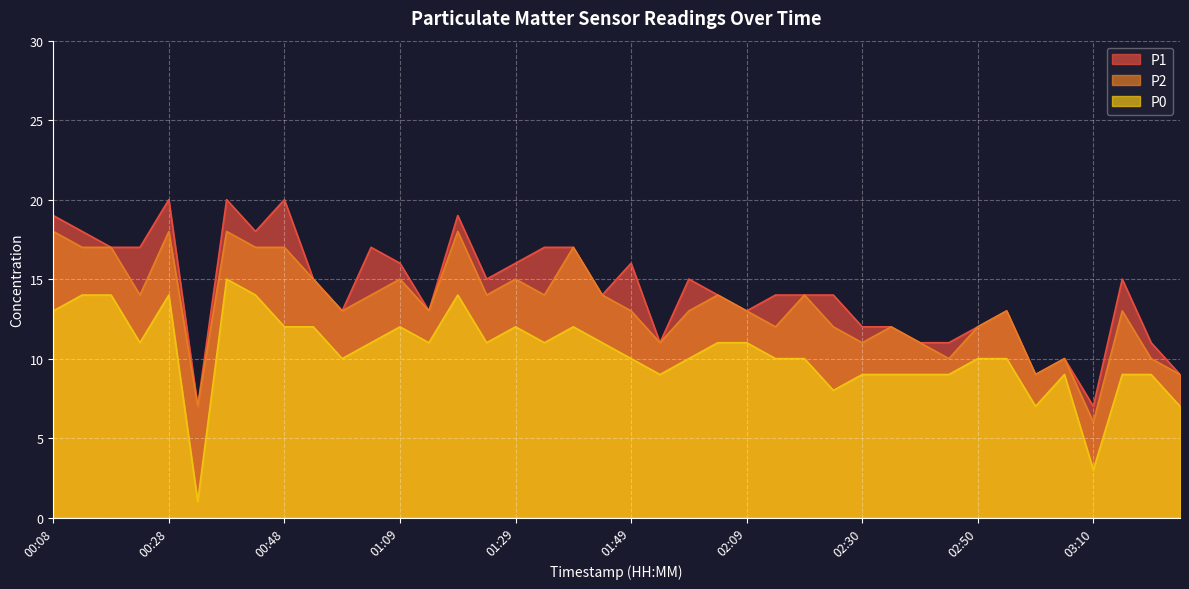

What is the label of the 20th point from the right?

01:49